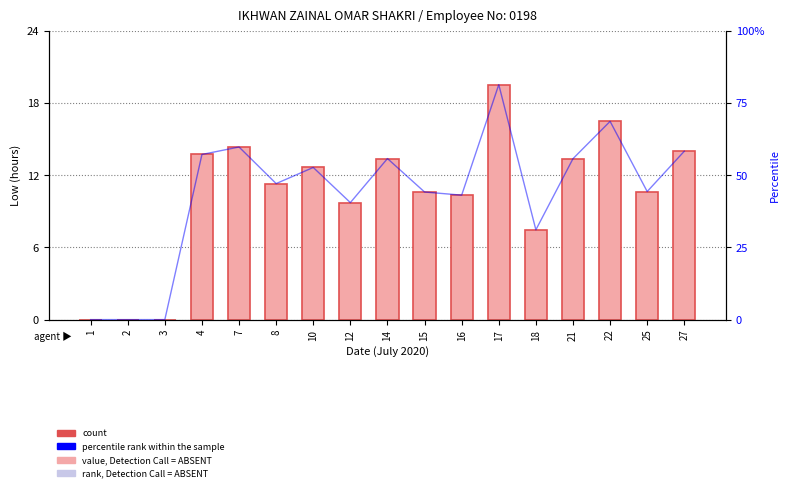

How many values in percentile rank within the sample are above zero?

14